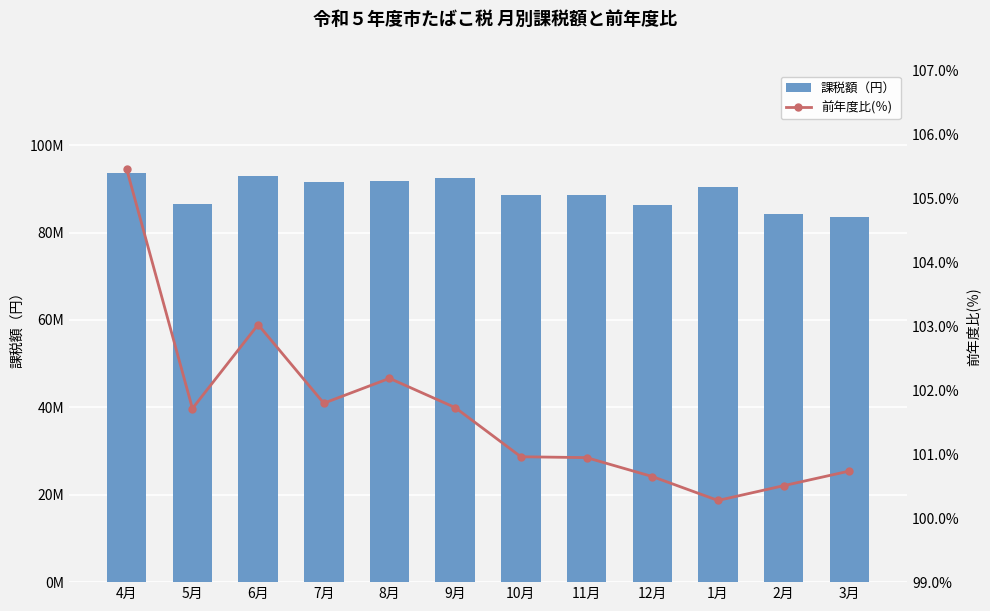

Rank the series by their average value, from highest to lowest.

課税額（円）, 前年度比(％)